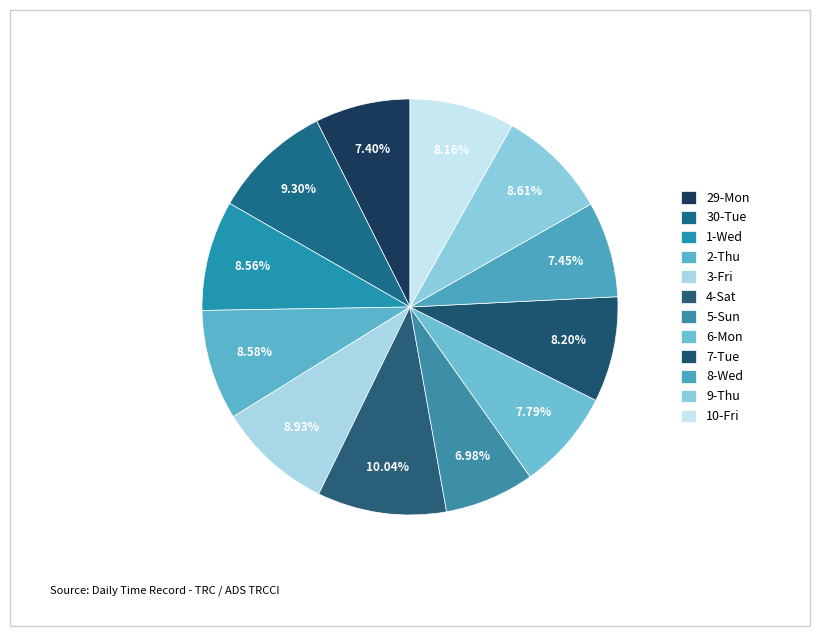

Does 10-Fri account for over 50% of the chart?

No